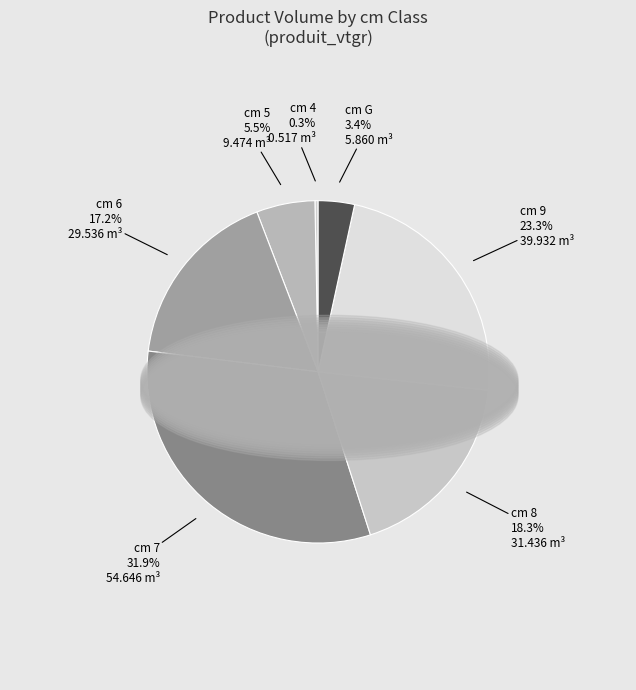

To the nearest percent, what is the difference between the largest and smallest slice percentages?

32%